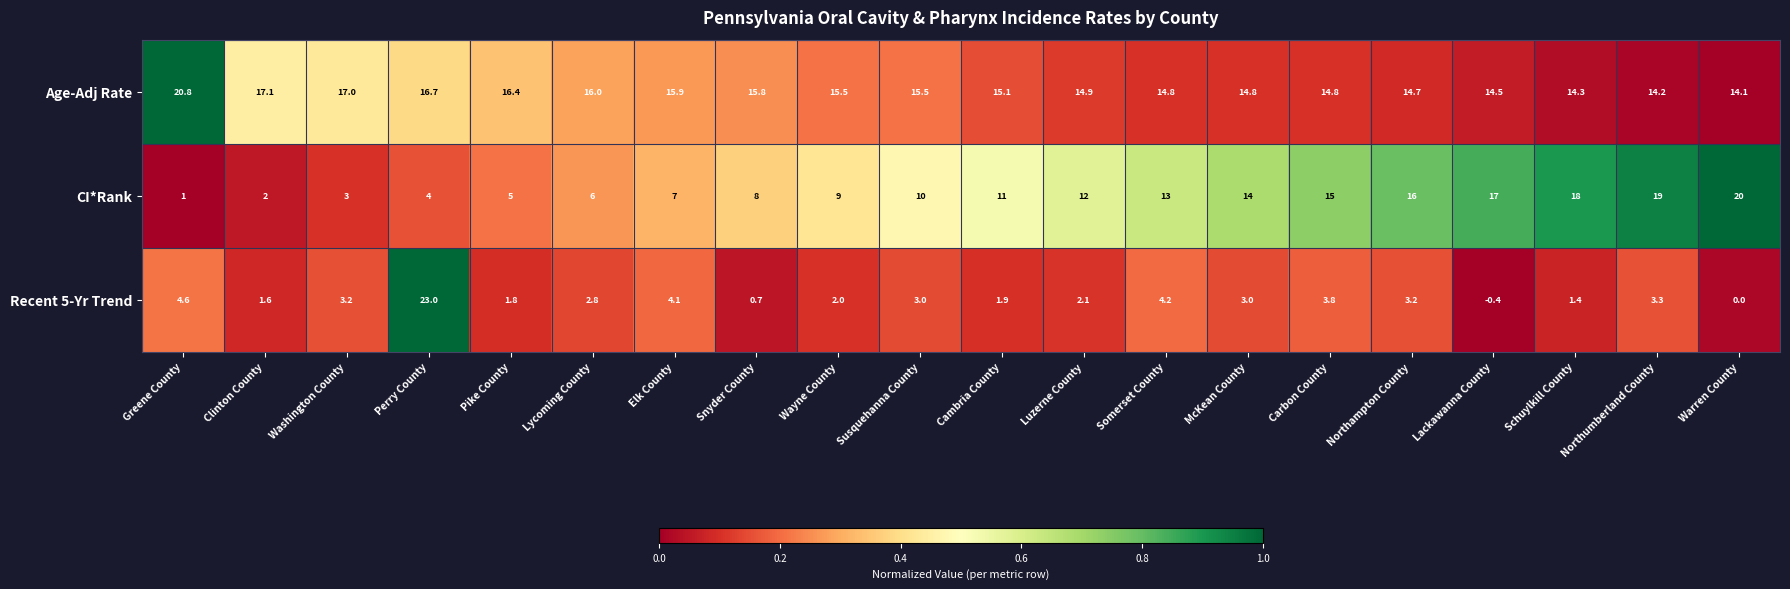

List the series in order of their peak value, lowest first.

CI*Rank, Age-Adj Rate, Recent 5-Yr Trend